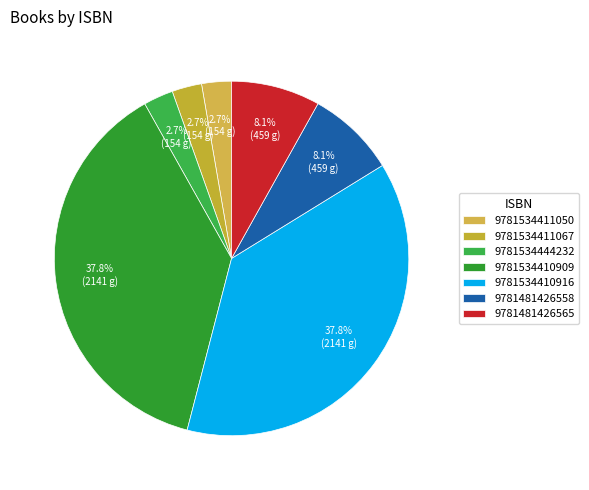

What percentage is the 9781481426558 slice, to the nearest percent?

8%